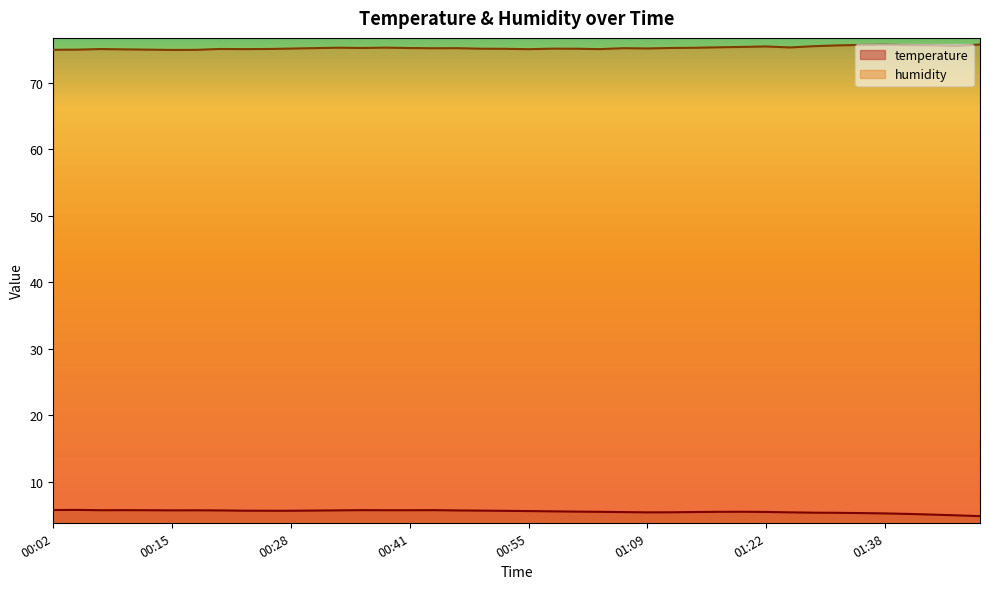

Where is the first local maximum for humidity?

00:07